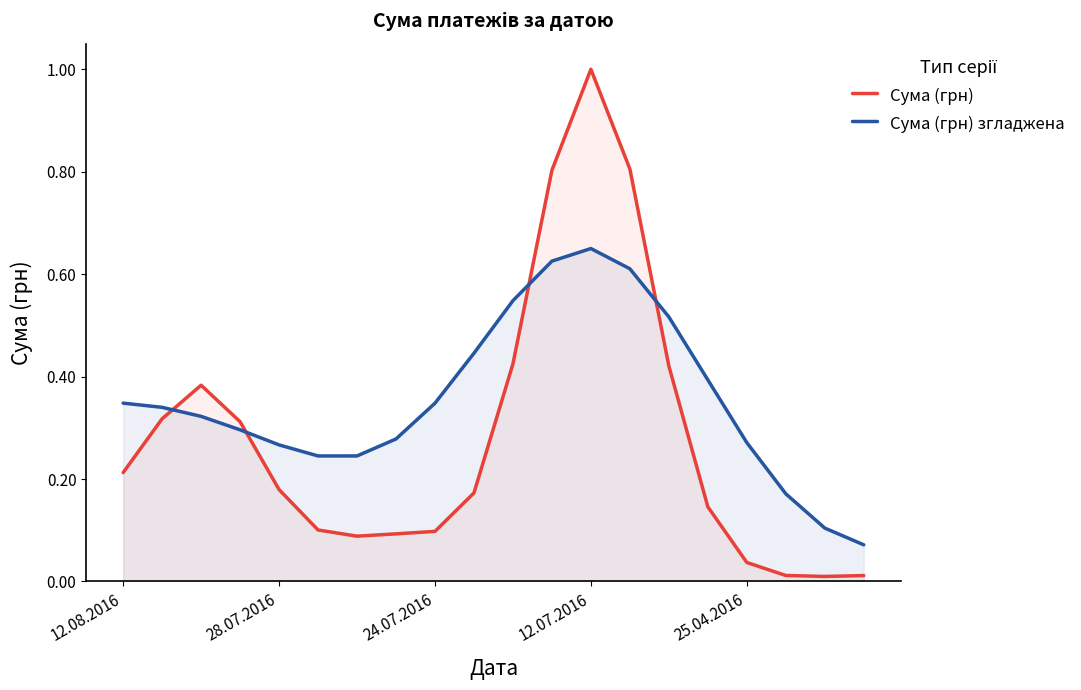

Which series ends up on top after the final intersection of Сума (грн) згладжена and Сума (грн)?

Сума (грн) згладжена